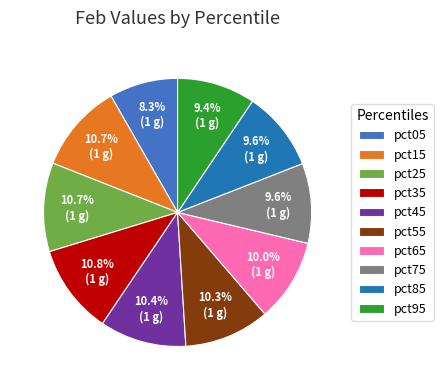

Is it true that pct05 is 8% of the pie?

True